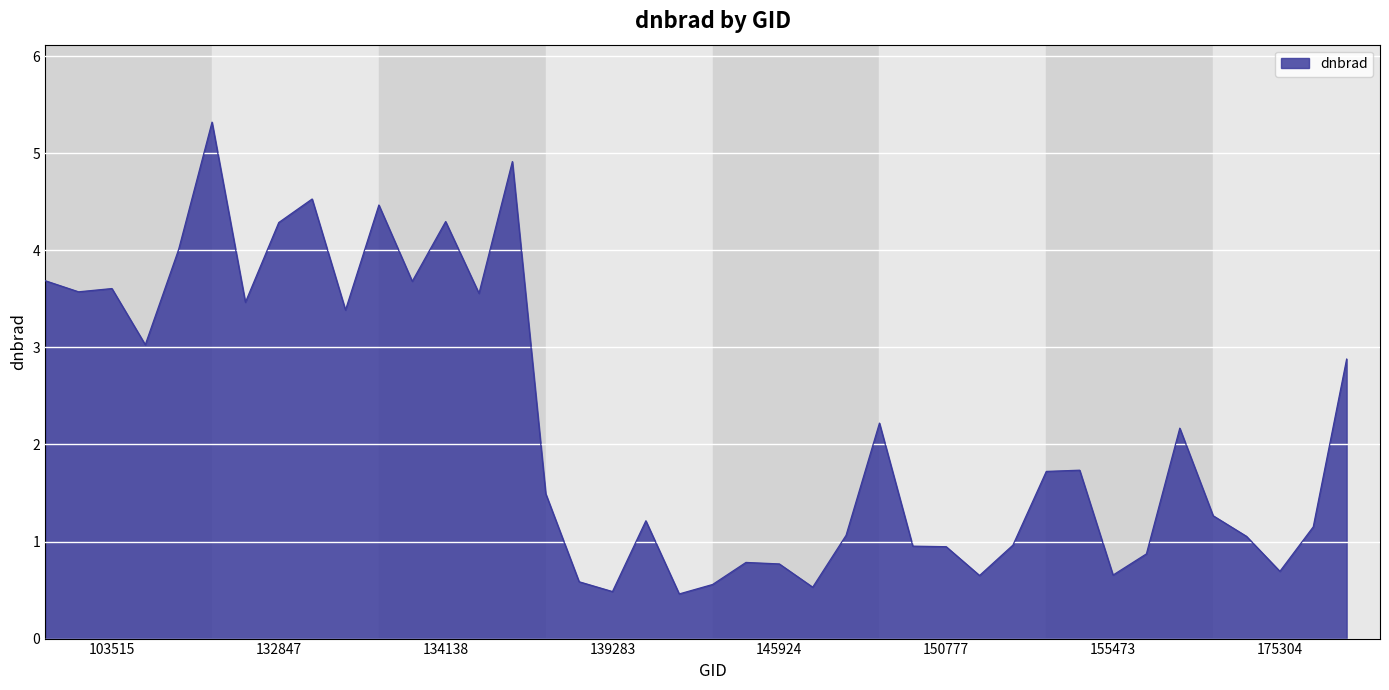

What is the average value?

2.2